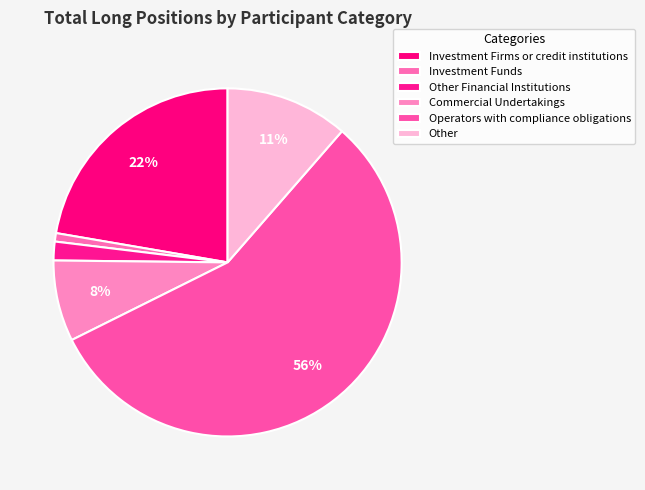

How many segments does this pie chart have?

6